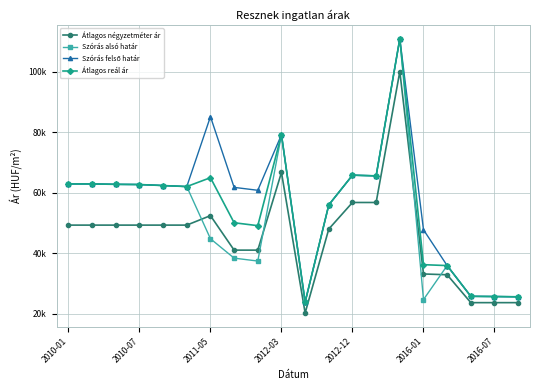

What is the value of the Szórás alsó határ point at the 8th from the left?

38382